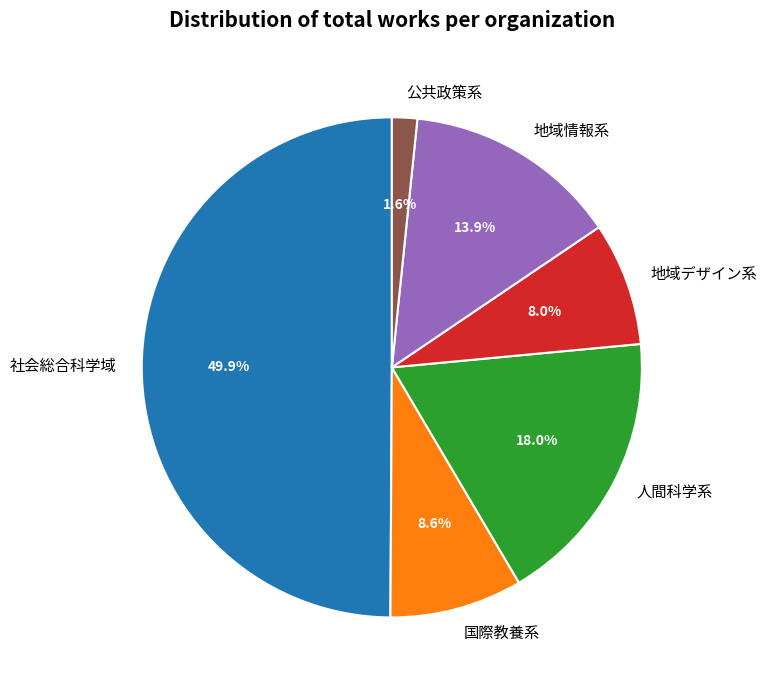

To the nearest percent, what is the difference between the 社会総合科学域 and 地域情報系 slice percentages?

36%